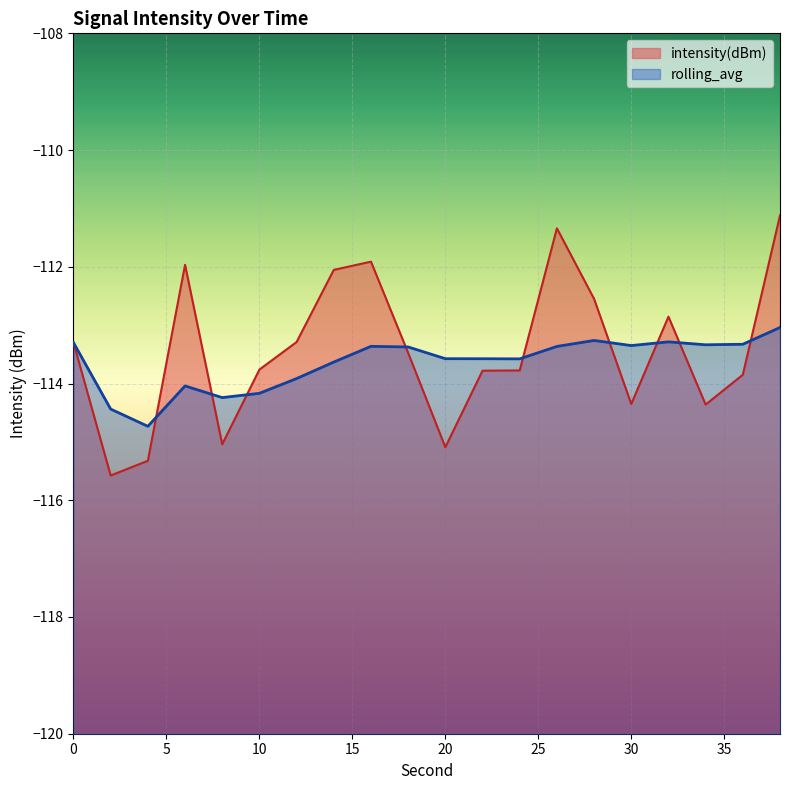

What is the difference between the maximum and minimum values in the rolling_avg series?

1.7